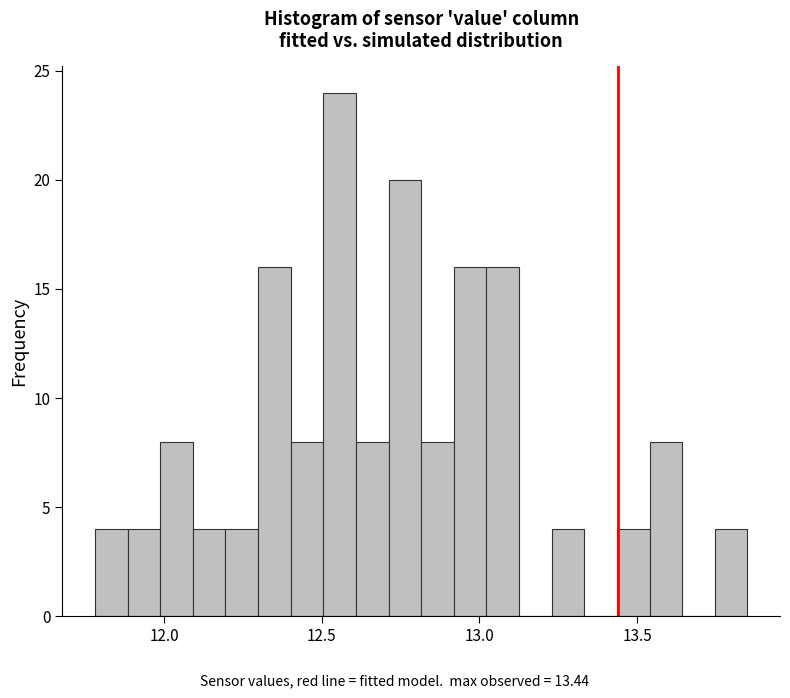

Read against the x-axis, roughly where is the centre of the tallest bar?

12.55